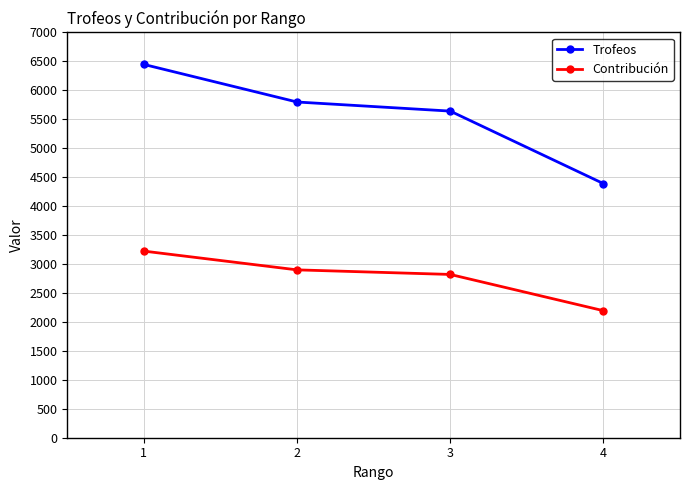

What is the spread (max minus min) of values at 1?

3224